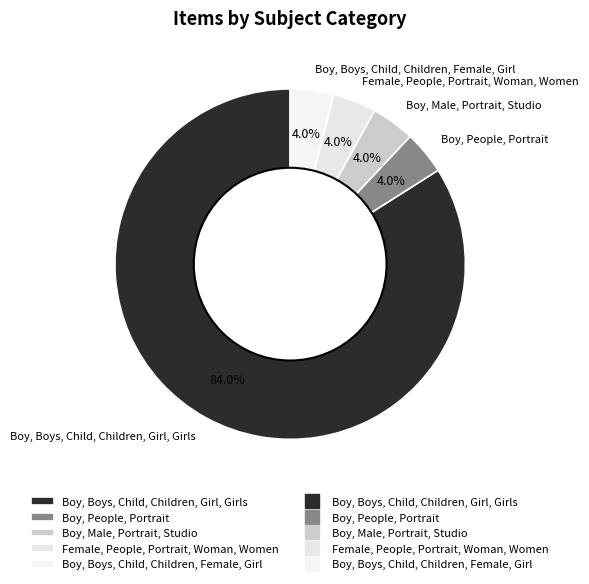

What percentage is the Boy, People, Portrait slice, to the nearest percent?

4%